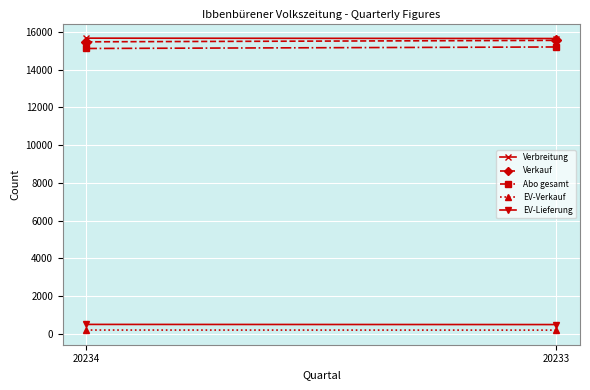

Rank the categories by EV-Verkauf value from lowest to highest.

20233, 20234